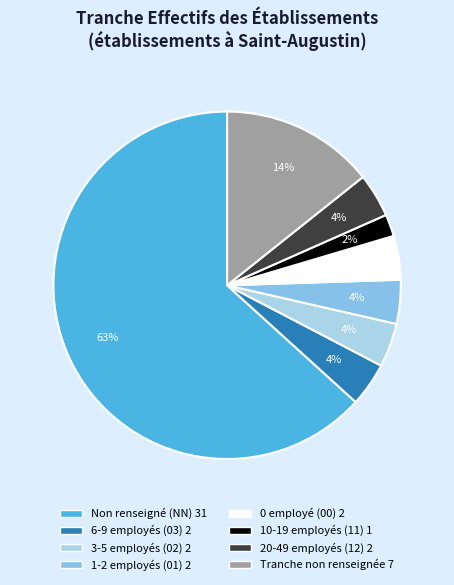

Is there any slice that represents more than half of the pie?

Yes